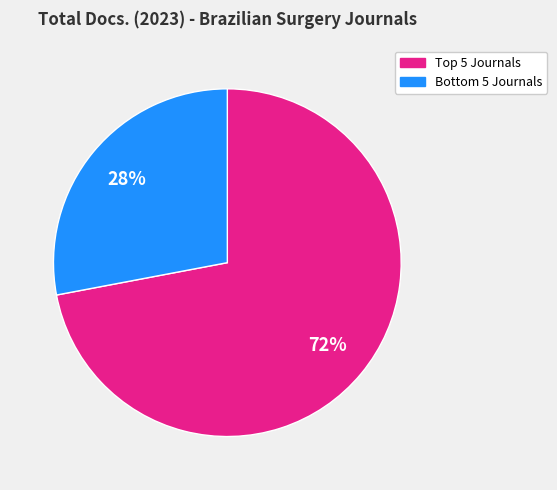

To the nearest percent, what is the difference between the largest and smallest slice percentages?

44%